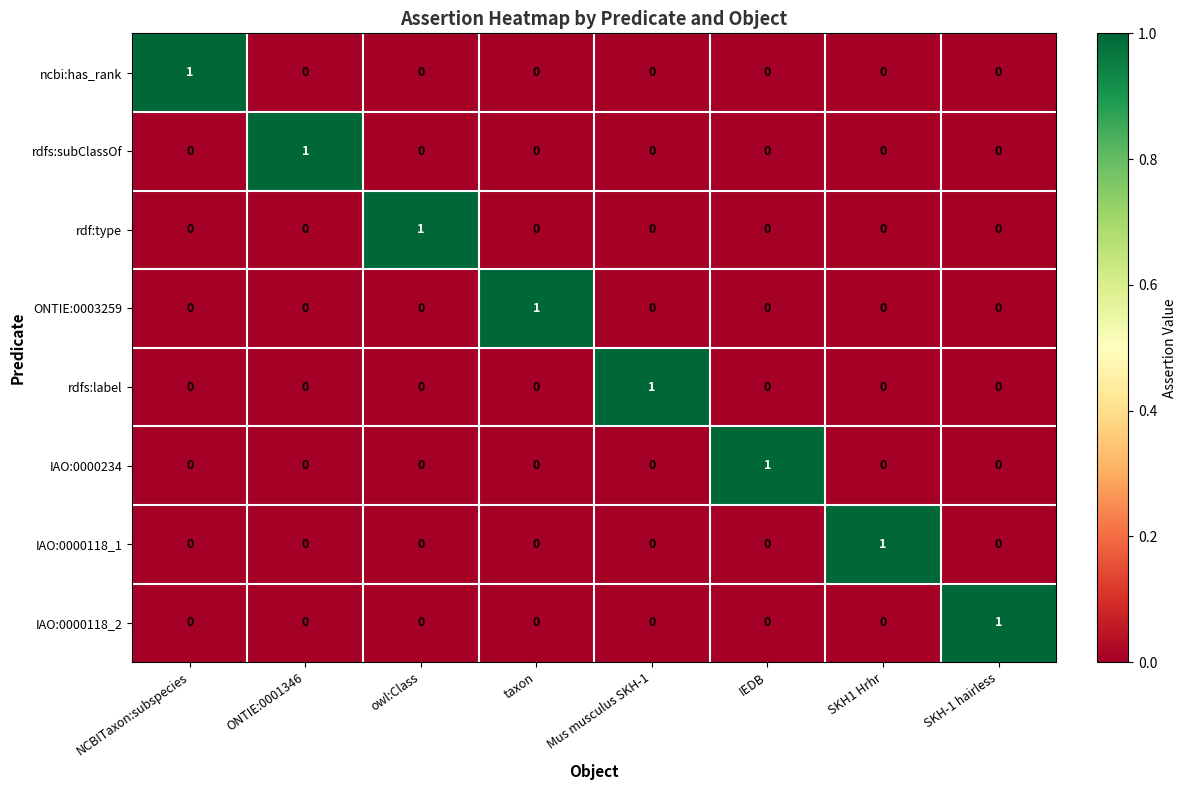

Which category has the highest value in the rdfs:subClassOf series?

ONTIE:0001346